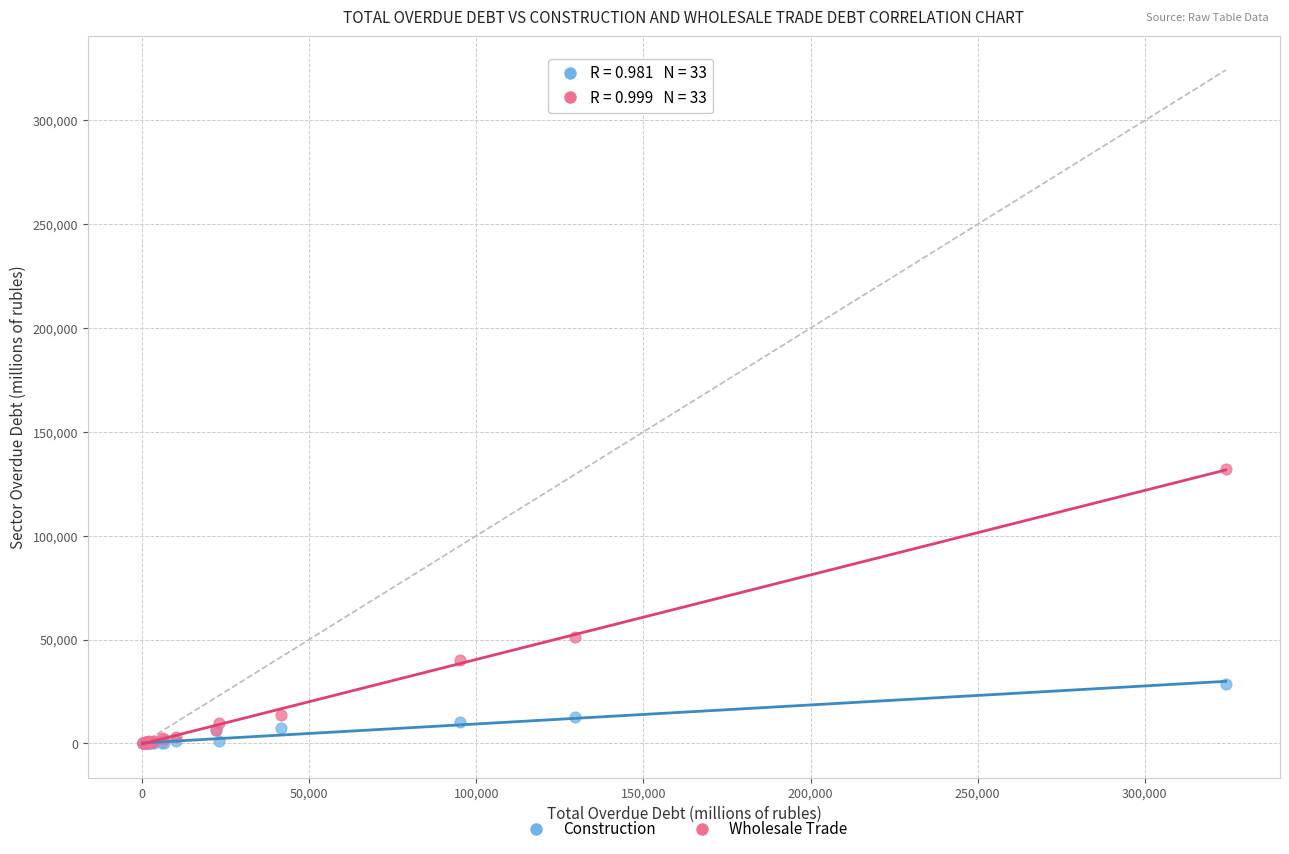

Across all series, what Y value is closest to 66076?

51322.8